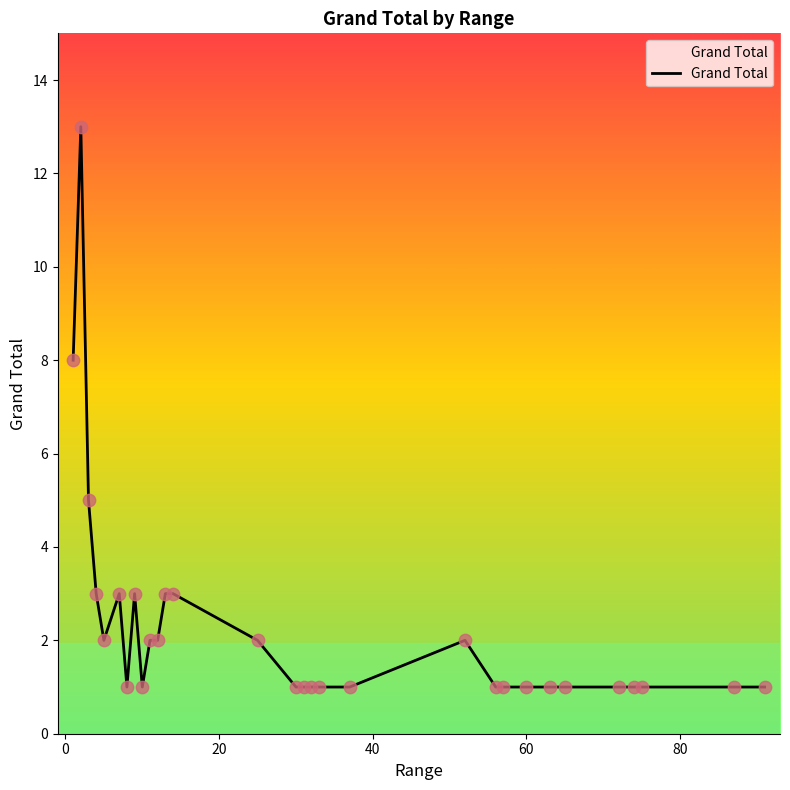

What is the difference between the maximum and minimum values?

12